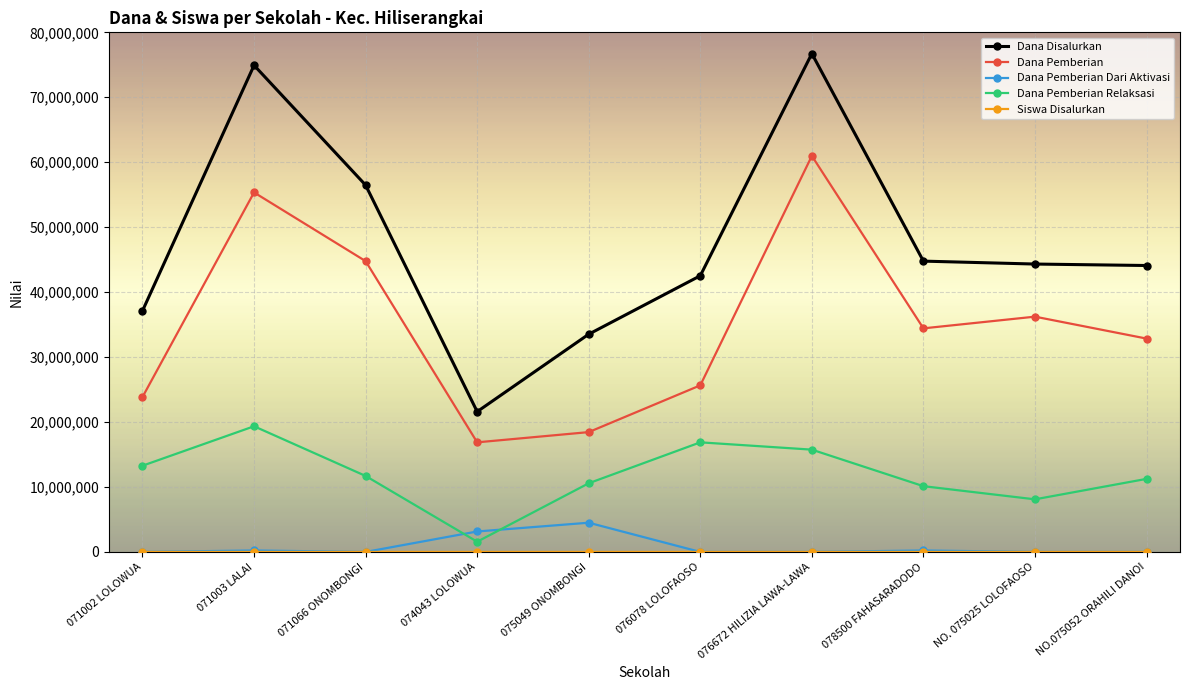

True or false: Dana Pemberian Relaksasi and Dana Pemberian intersect in this chart.

False